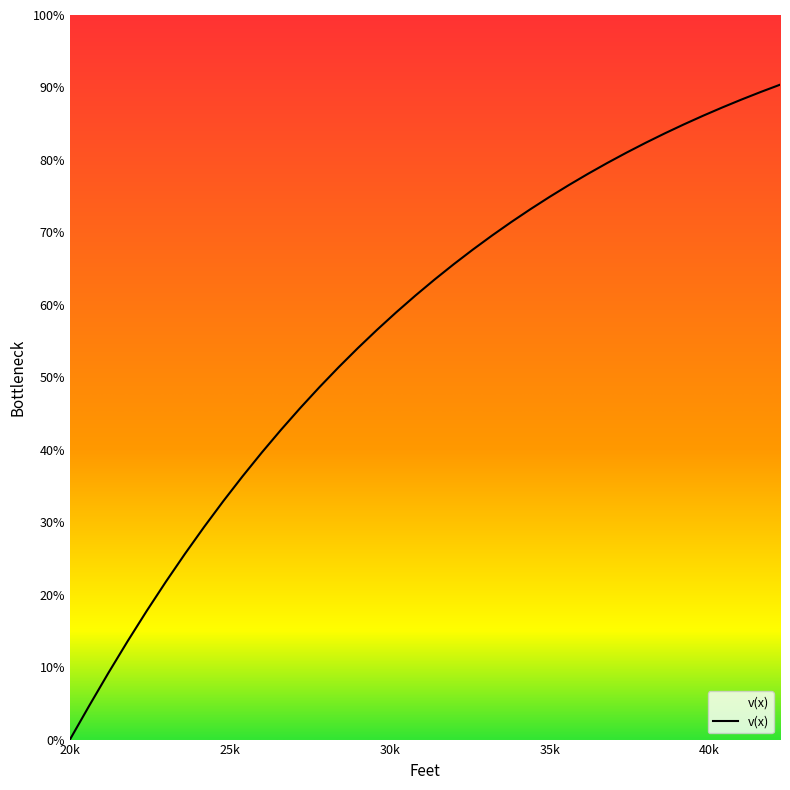

Does the chart have visible grid lines?

No